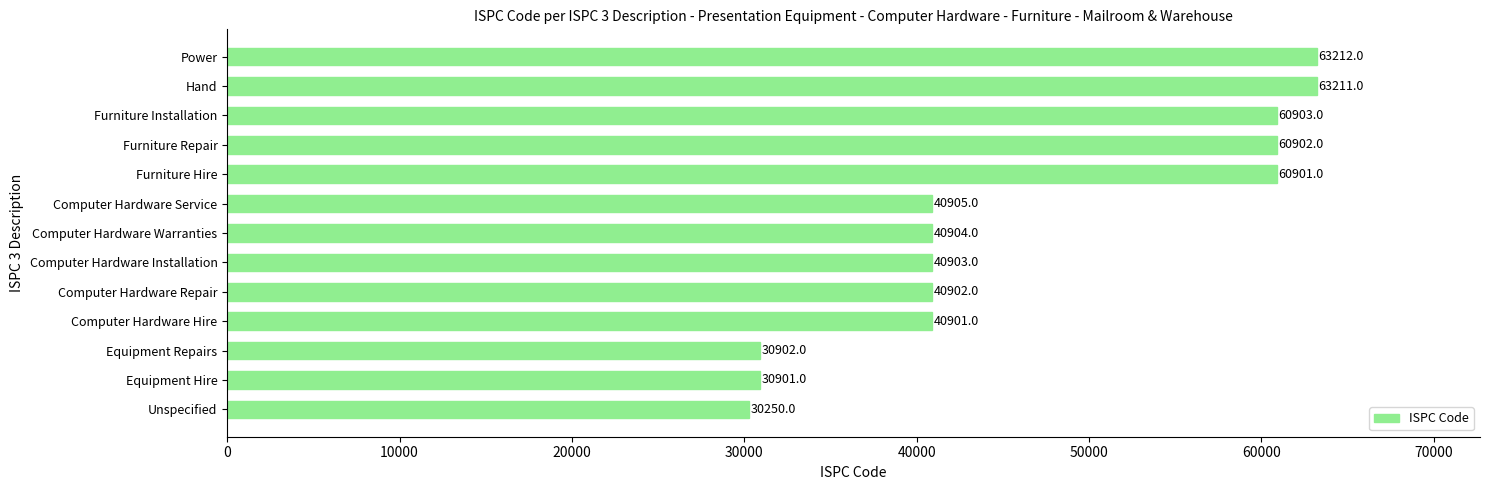

Rank the categories by value from lowest to highest.

Unspecified, Equipment Hire, Equipment Repairs, Computer Hardware Hire, Computer Hardware Repair, Computer Hardware Installation, Computer Hardware Warranties, Computer Hardware Service, Furniture Hire, Furniture Repair, Furniture Installation, Hand, Power